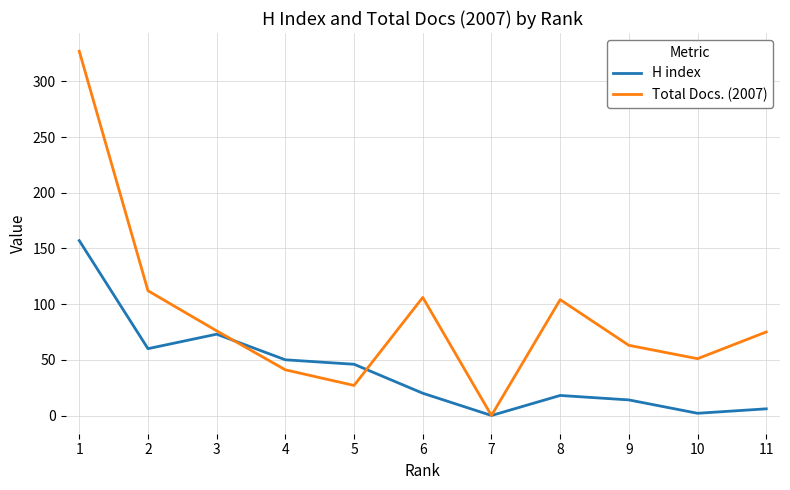

What is the sum of all Total Docs. (2007) values?

982